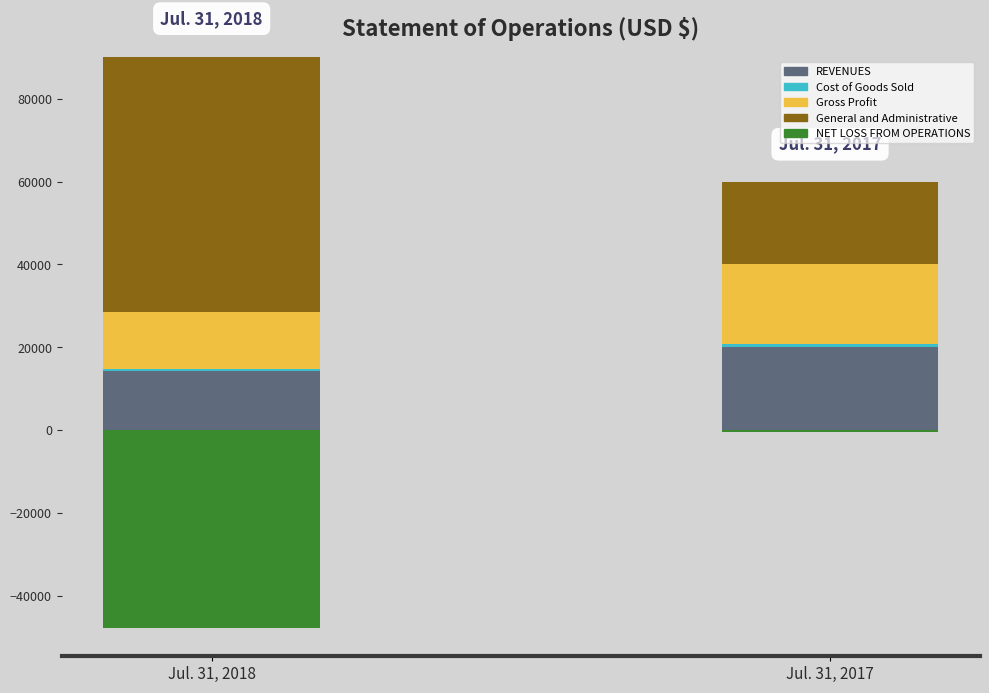

Which category has the highest value across all series?

Jul. 31, 2018